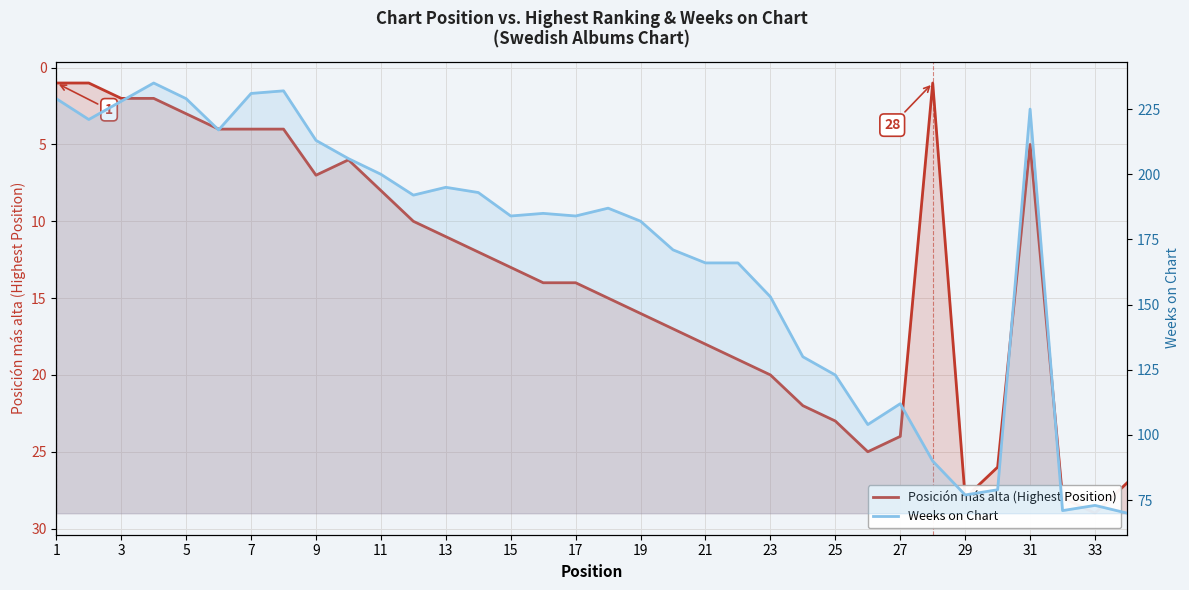

Between 27 and 29, which series saw the biggest shift?

Posición más alta (Highest Position)